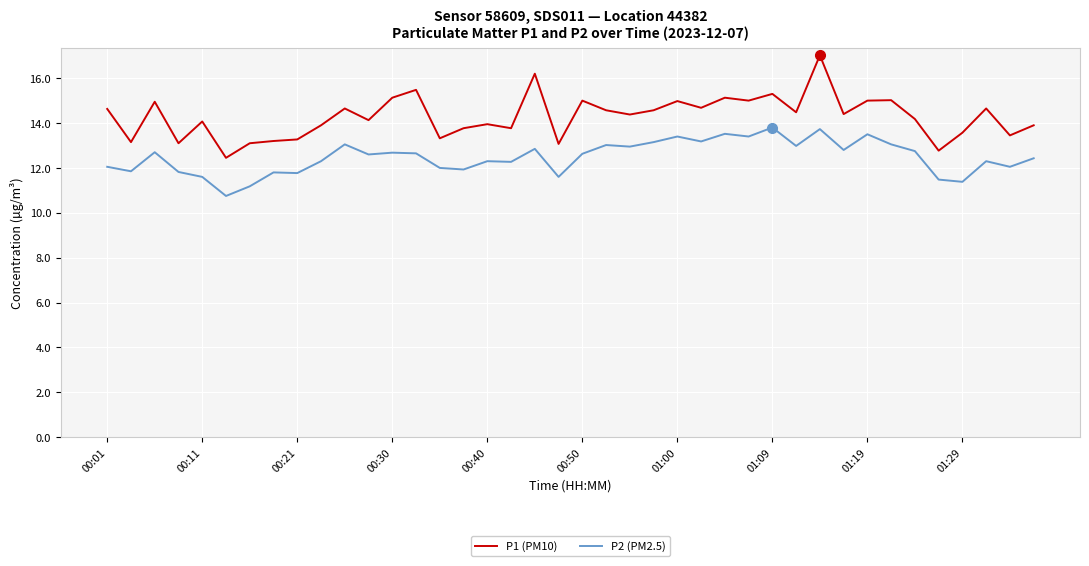

Which series has the largest range (max minus min)?

P1 (PM10)